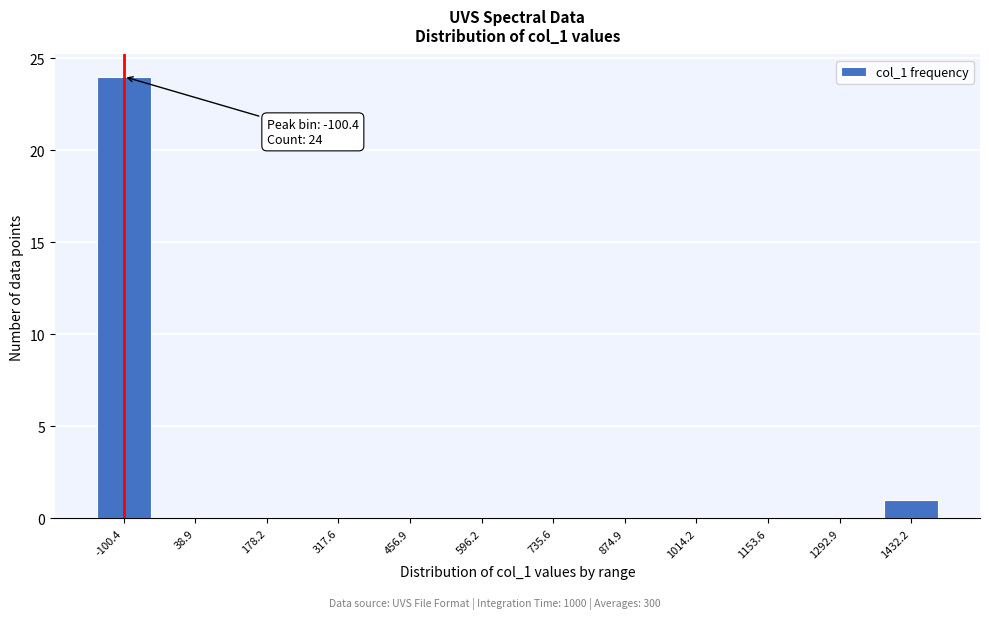

Reading left to right, what are all the values shown in this chart?

-100.4=24	38.9=0	178.2=0	317.6=0	456.9=0	596.2=0	735.6=0	874.9=0	1014.2=0	1153.6=0	1292.9=0	1432.2=1